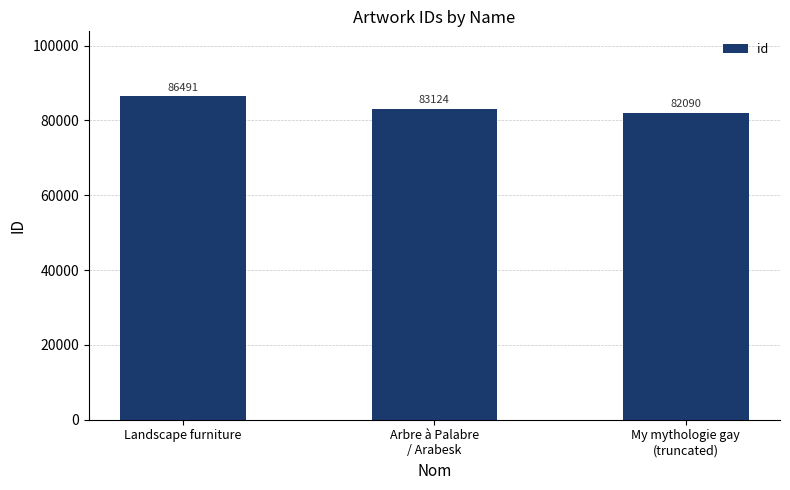

Does the chart contain any negative values?

No